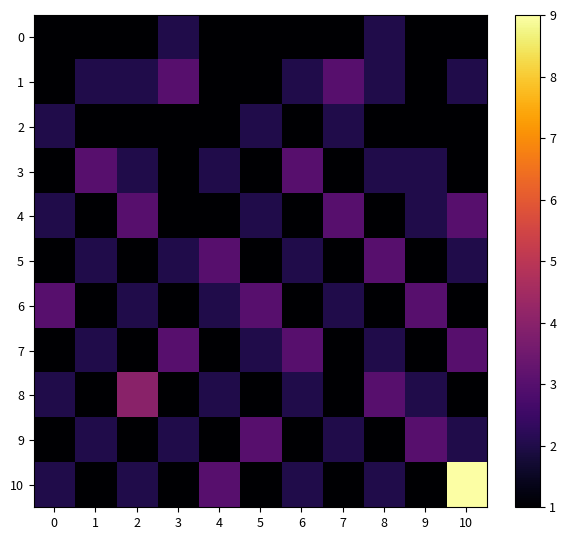

At which category is the sum across all series the highest?

10